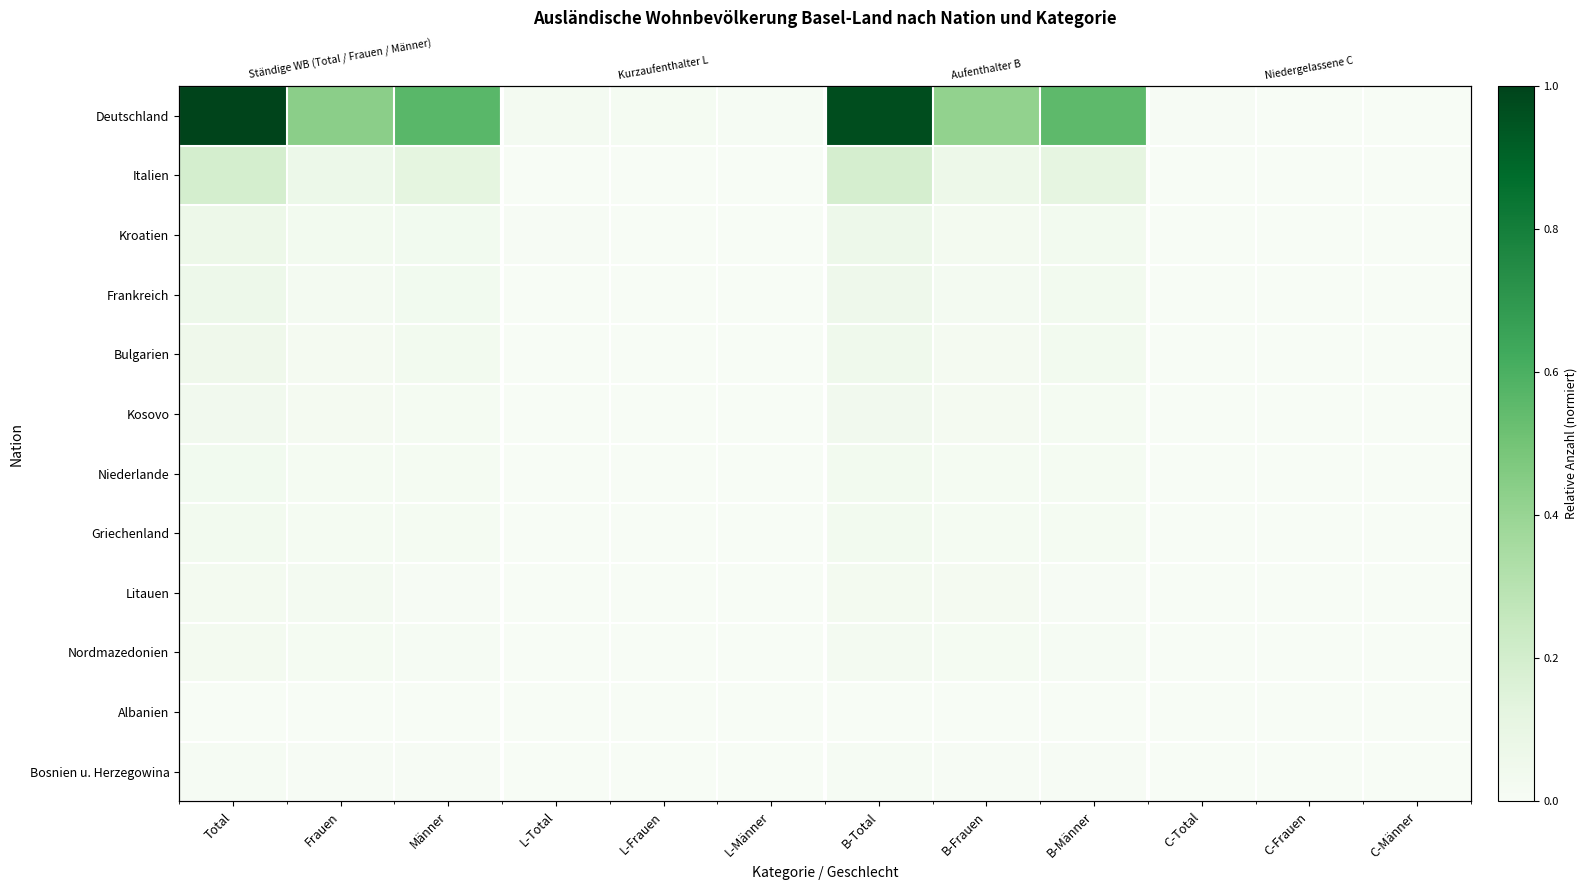

At which category is the sum across all series the highest?

Total